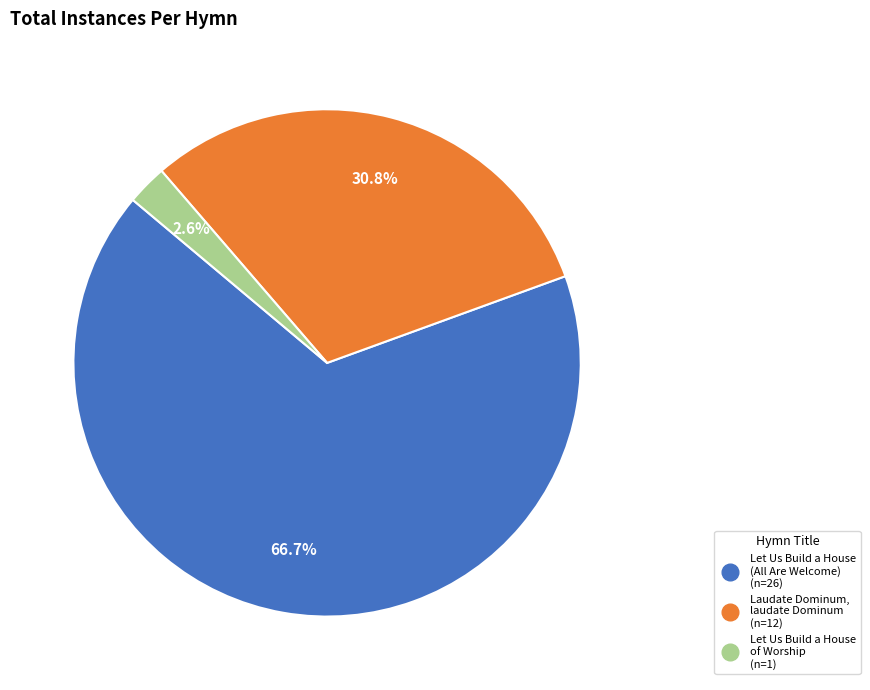

What percentage is the Laudate Dominum, laudate Dominum slice, to the nearest percent?

31%